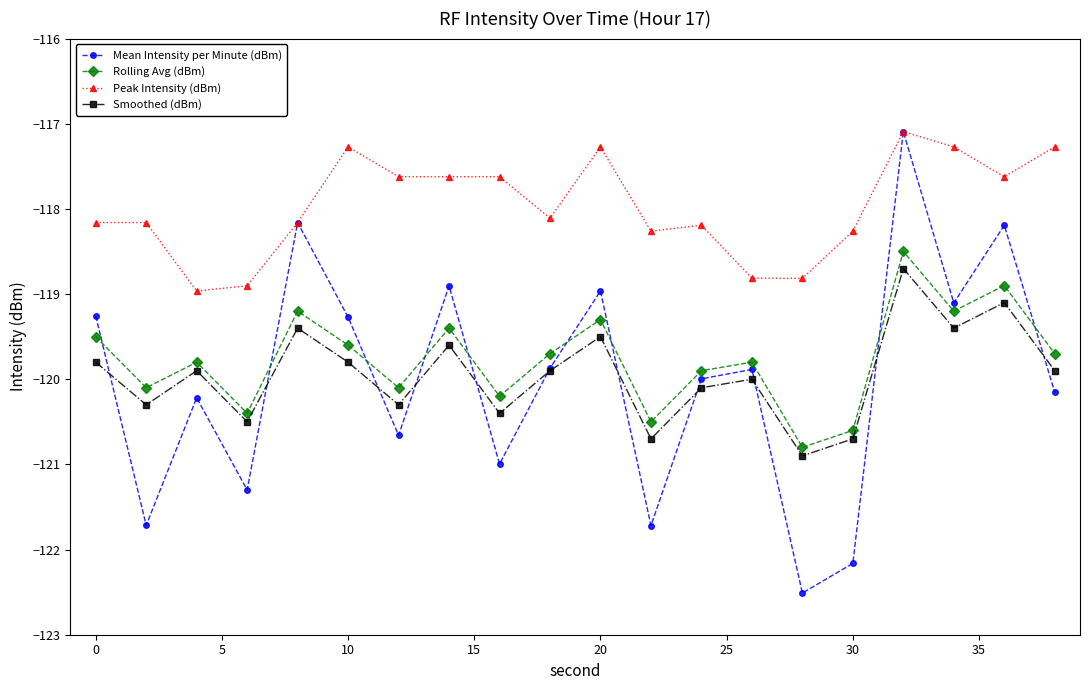

How many lines are shown in the chart?

4